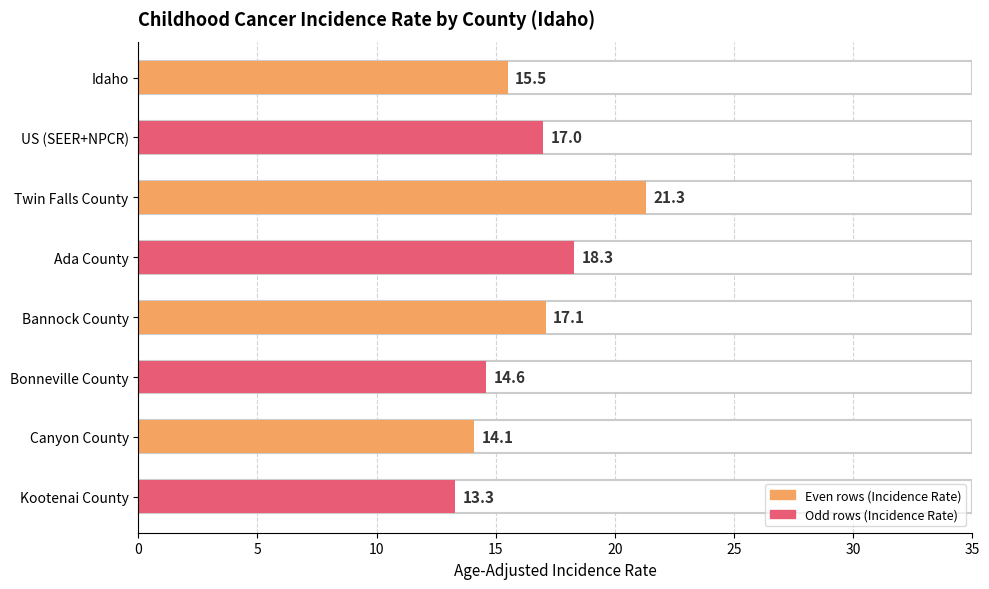

What position from the right is Idaho?

8